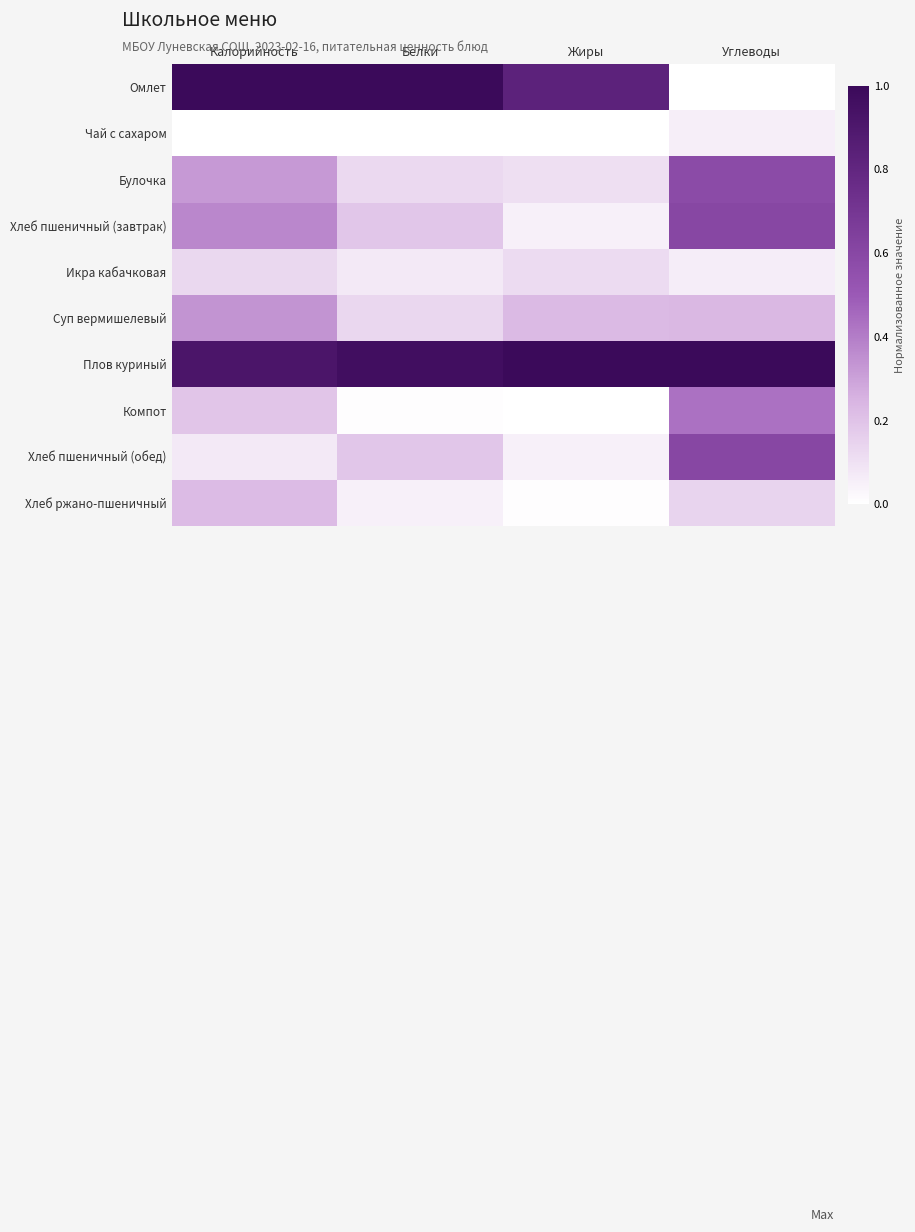

Reading left to right, what are all the values shown in this chart?

Омлет: Калорийность=1.0	Белки=1.0	Жиры=0.8	Углеводы=0.0
Чай с сахаром: Калорийность=0.0	Белки=0.0	Жиры=0.0	Углеводы=0.1
Булочка: Калорийность=0.3	Белки=0.1	Жиры=0.1	Углеводы=0.6
Хлеб пшеничный (завтрак): Калорийность=0.4	Белки=0.2	Жиры=0.0	Углеводы=0.6
Икра кабачковая: Калорийность=0.1	Белки=0.1	Жиры=0.1	Углеводы=0.1
Суп вермишелевый: Калорийность=0.3	Белки=0.1	Жиры=0.2	Углеводы=0.2
Плов куриный: Калорийность=0.9	Белки=1.0	Жиры=1.0	Углеводы=1.0
Компот: Калорийность=0.2	Белки=0.0	Жиры=0.0	Углеводы=0.4
Хлеб пшеничный (обед): Калорийность=0.1	Белки=0.2	Жиры=0.0	Углеводы=0.6
Хлеб ржано-пшеничный: Калорийность=0.2	Белки=0.0	Жиры=0.0	Углеводы=0.1